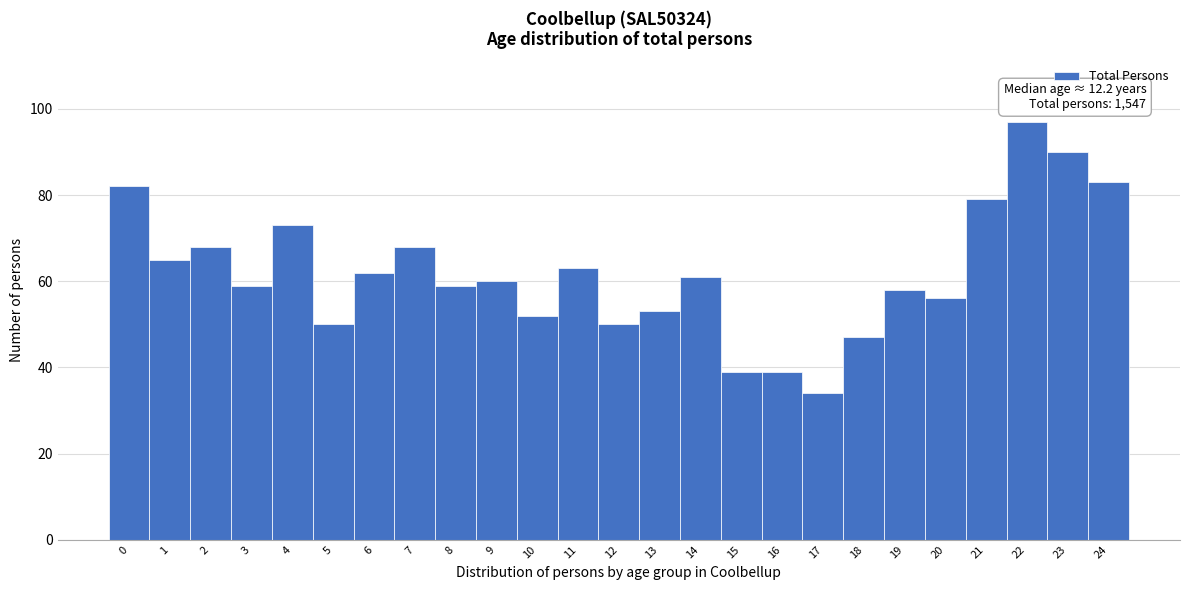

Over which range of the x-axis is the bar tallest?

21.5 to 22.5